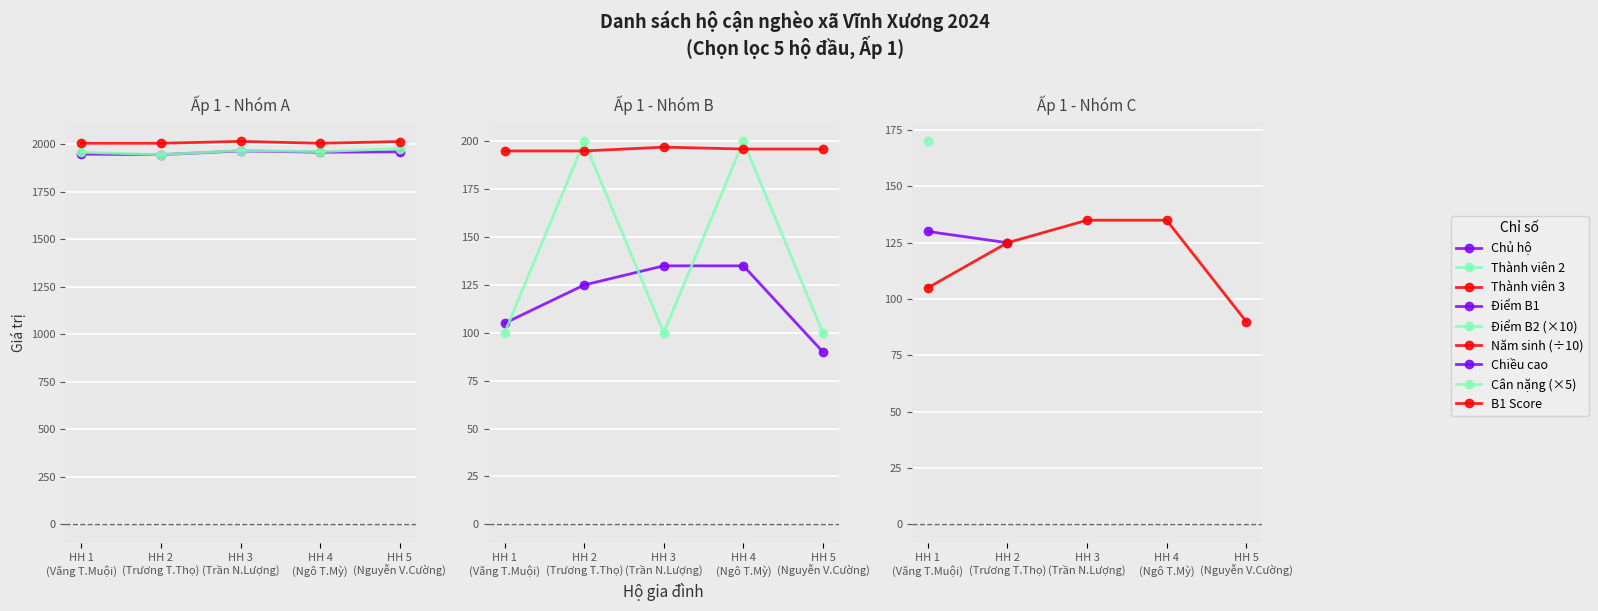

What is the lowest value of the Ấp 1 - Năm sinh (1950s) series?

1950